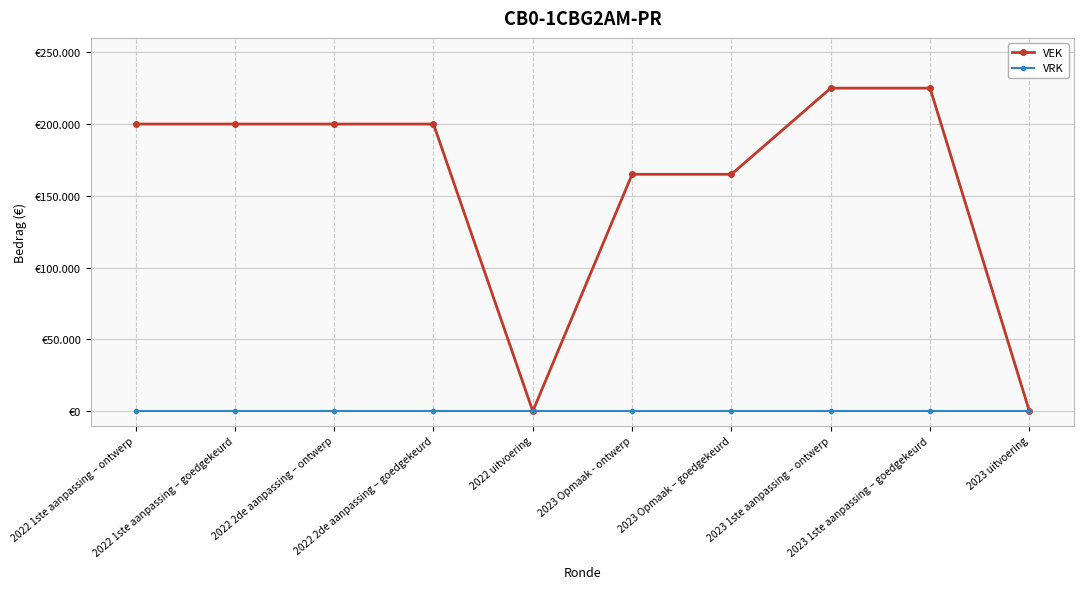

Is this an area chart (filled region under the line)?

No